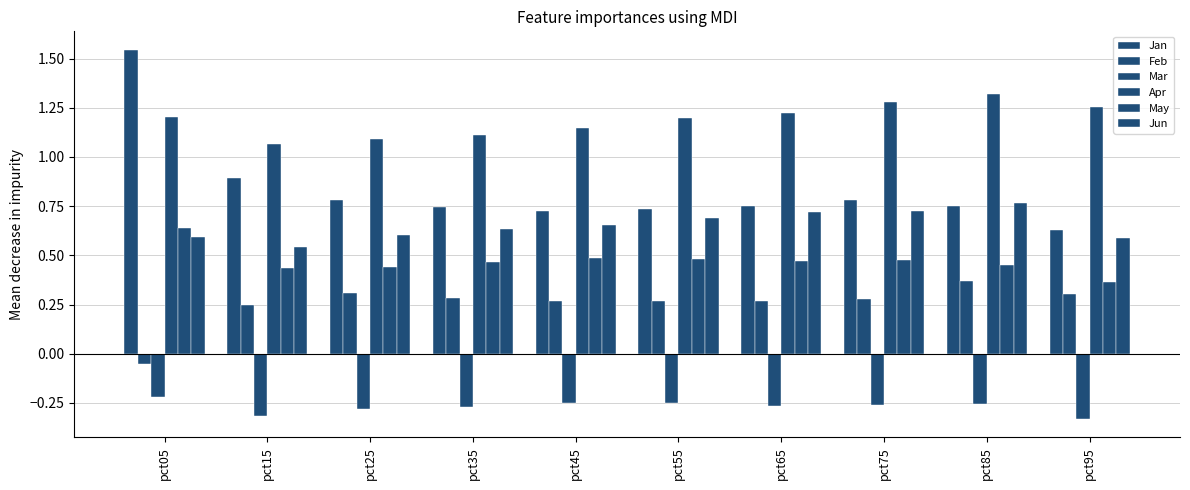

How many values in the Feb series are below 0?

1